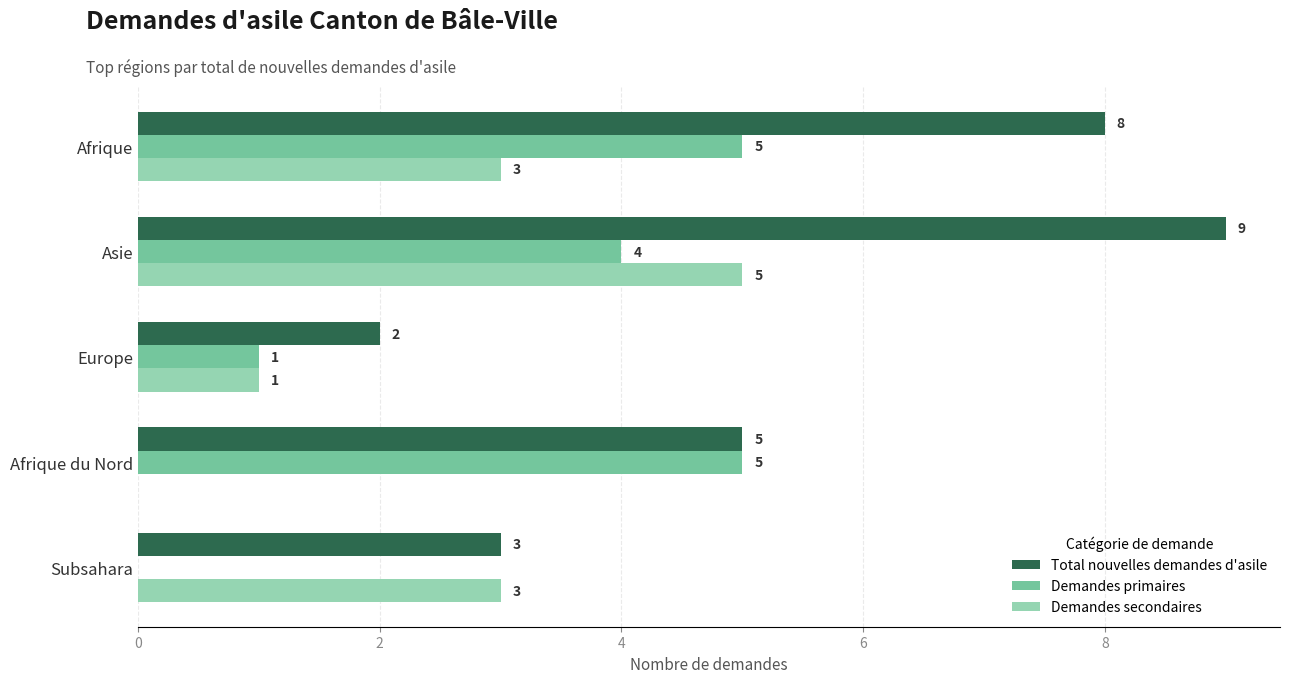

At which label is Demandes primaires closest to 2?

Europe